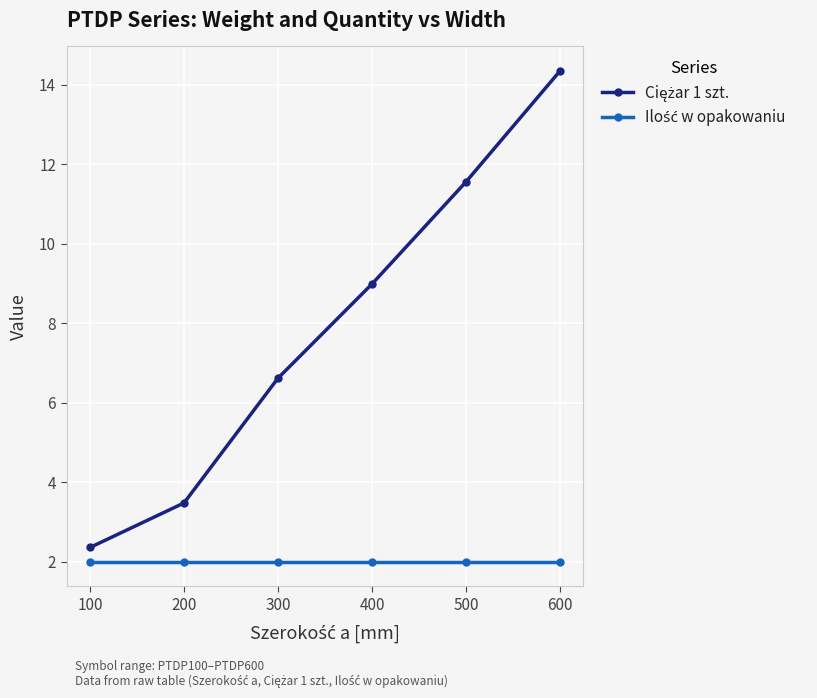

What is the spread (max minus min) of values at 300?

4.6